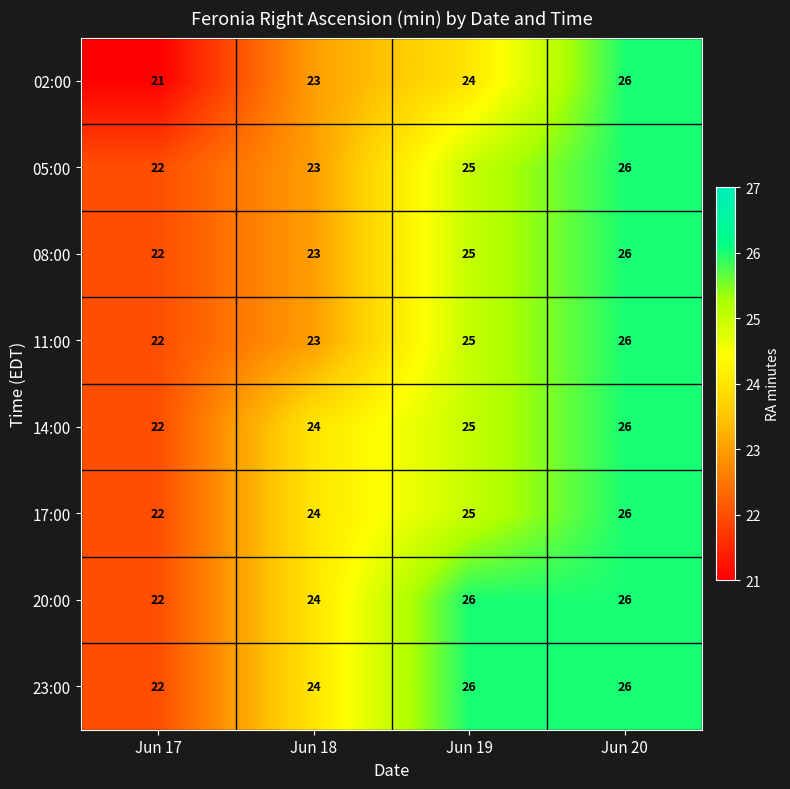

At how many categories does at least one series exceed 23?

3